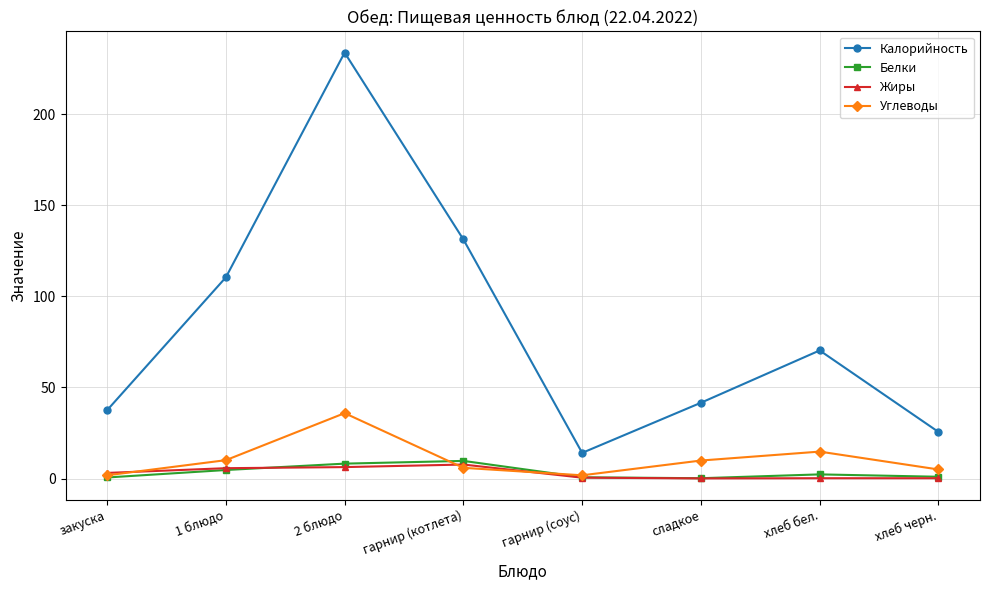

What position from the right is 1 блюдо?

7